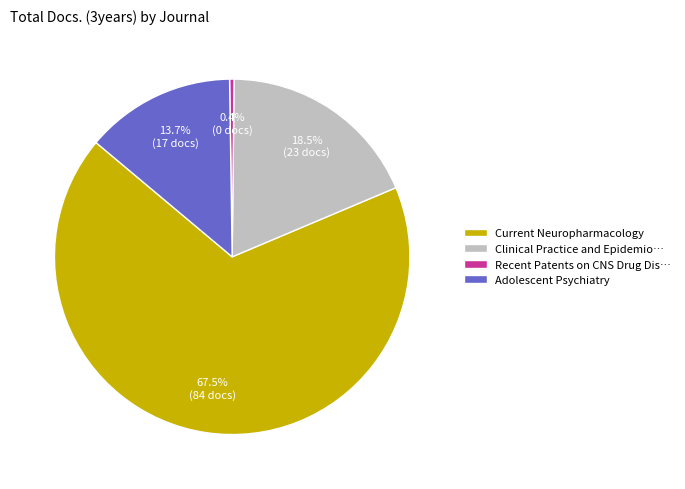

Does Current Neuropharmacology represent more than half of the total?

Yes